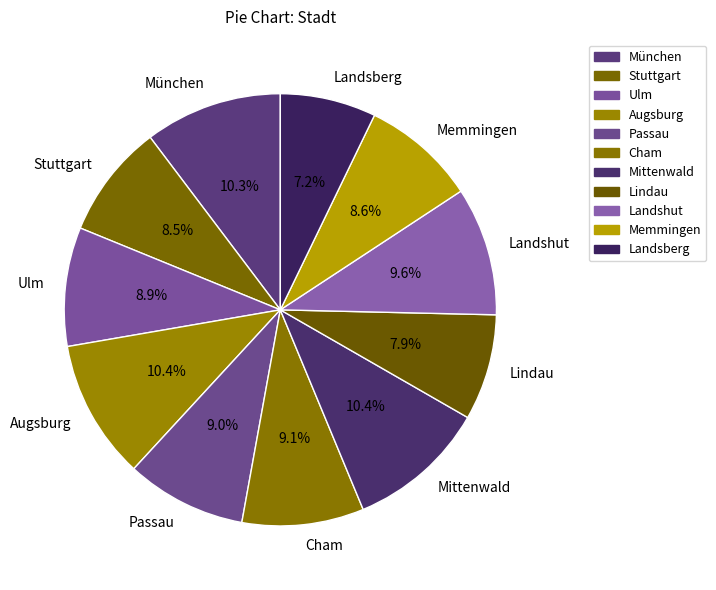

Which has a higher value, Ulm or Lindau?

Ulm